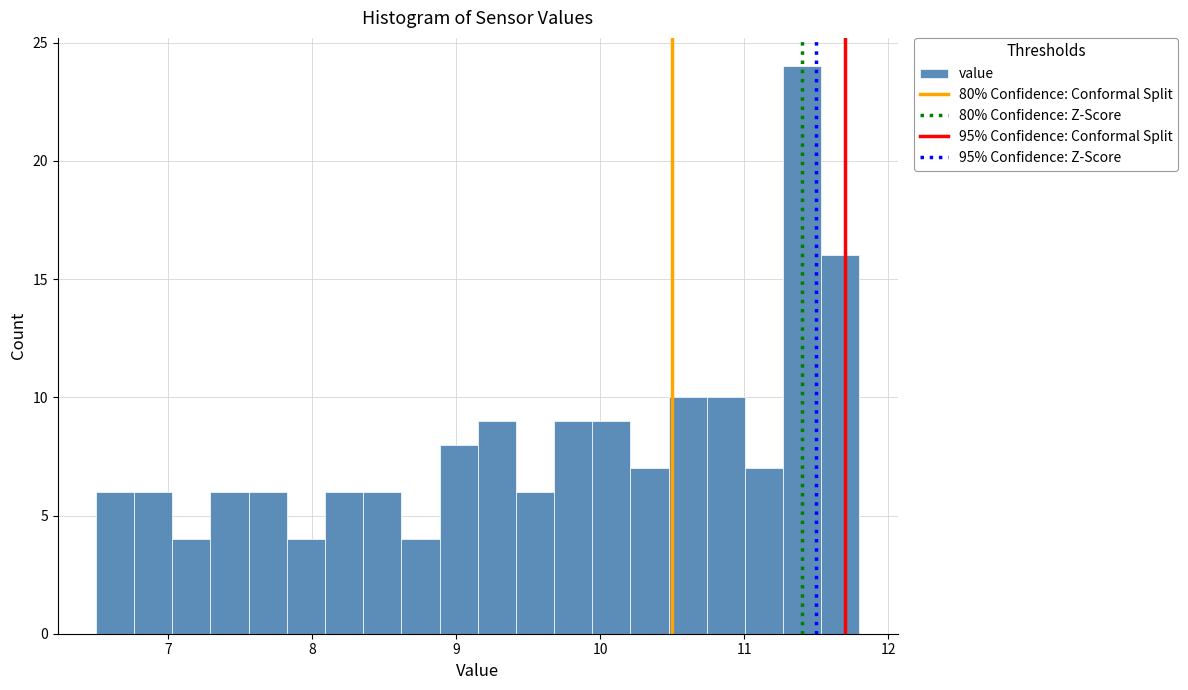

Read against the x-axis, roughly where is the centre of the tallest bar?

11.4